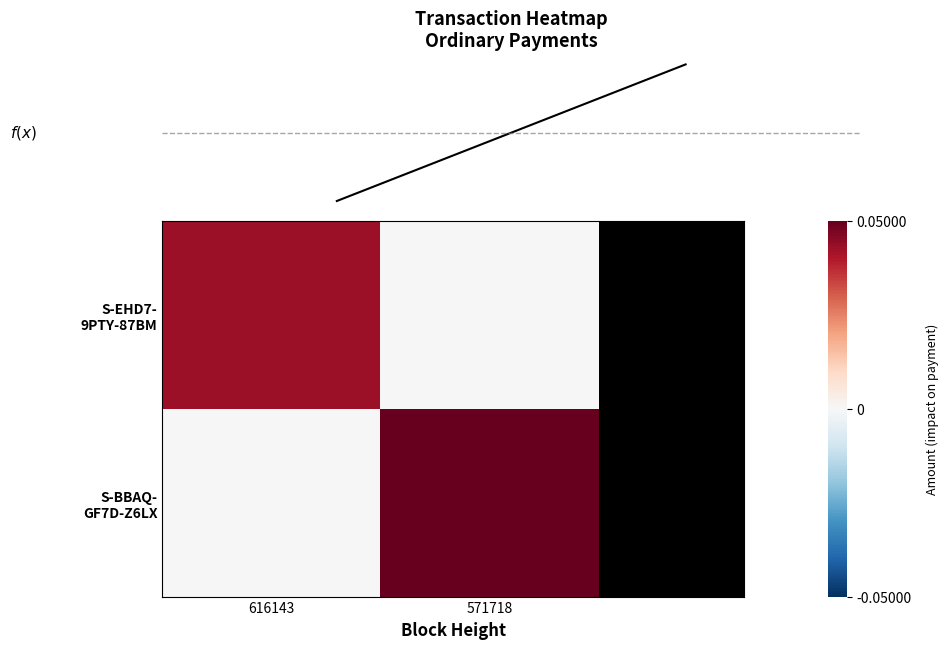

What is the total value across all series at 571718?

0.1